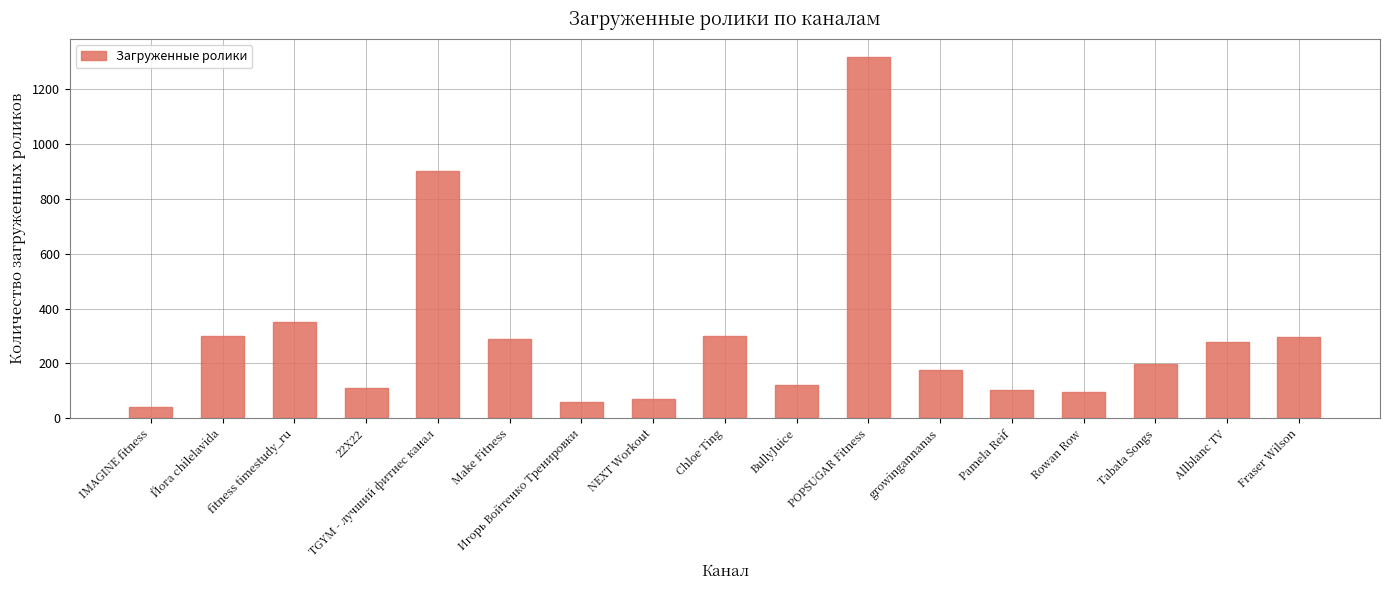

At which category does the chart reach its peak across all series?

POPSUGAR Fitness